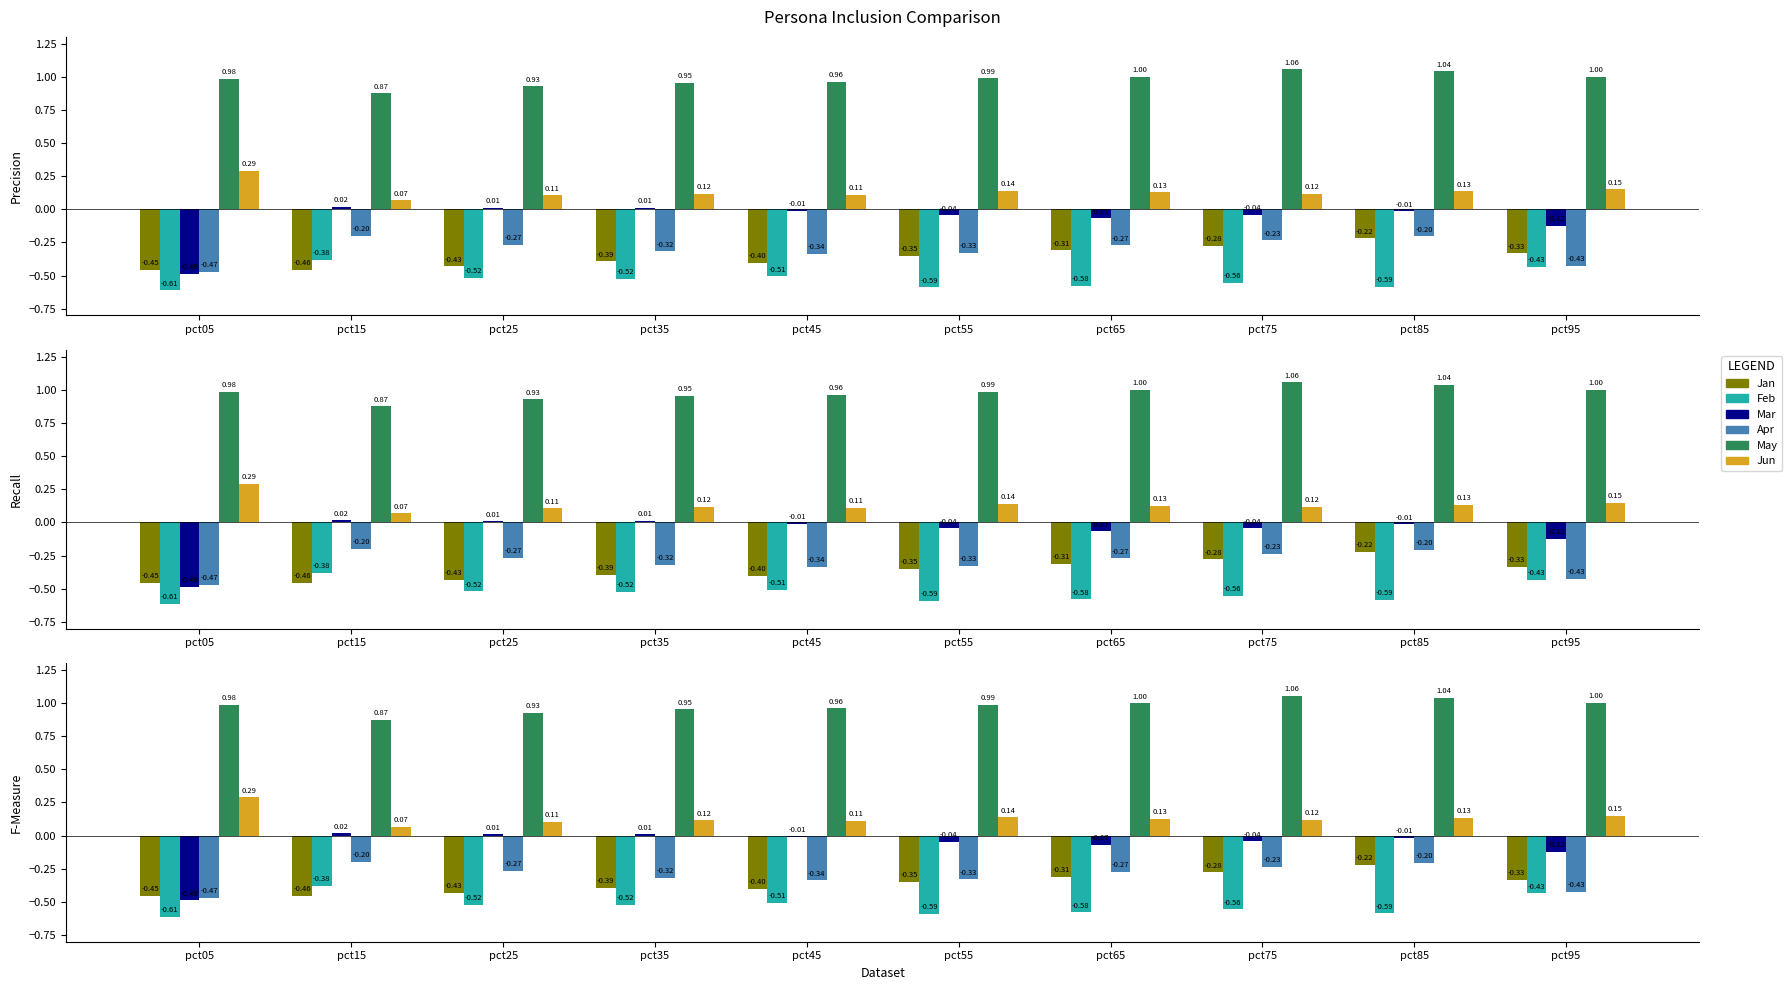

What is the total value across all series at pct85?

0.2